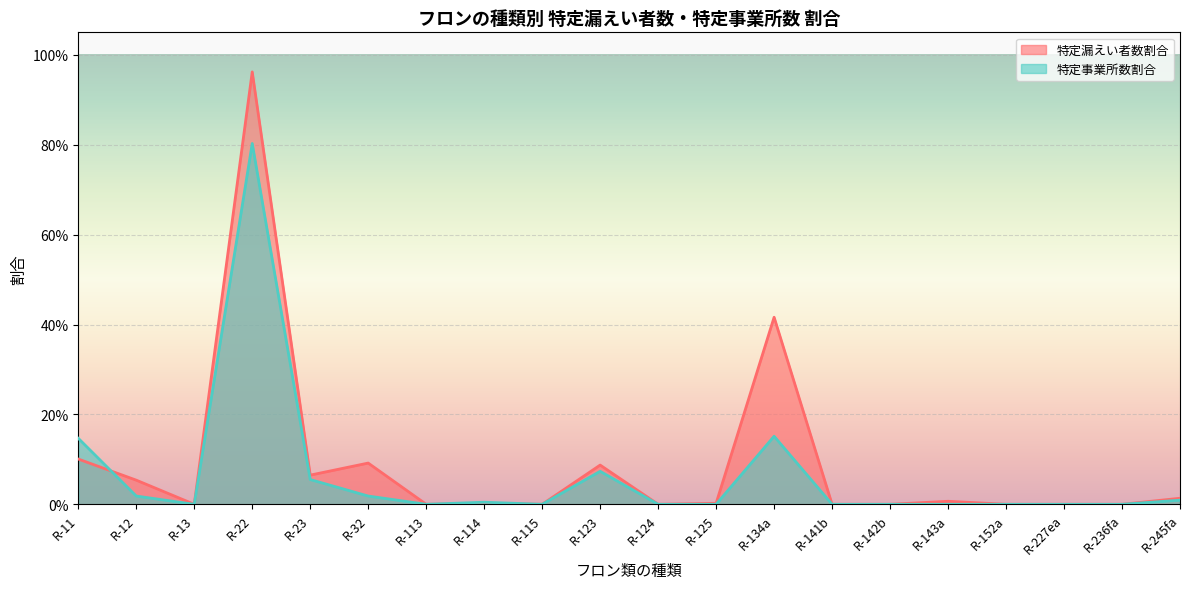

What are all the series names shown in the legend?

特定漏えい者数割合, 特定事業所数割合